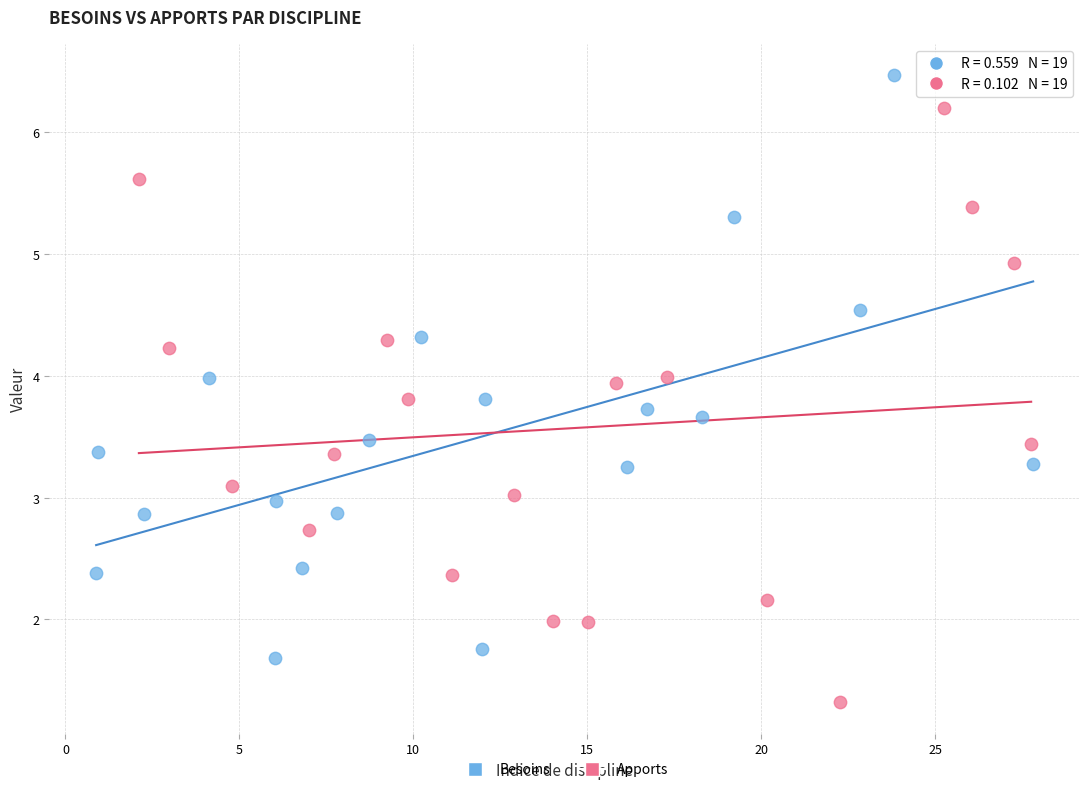

What are all the series names shown in the legend?

Besoins, Apports